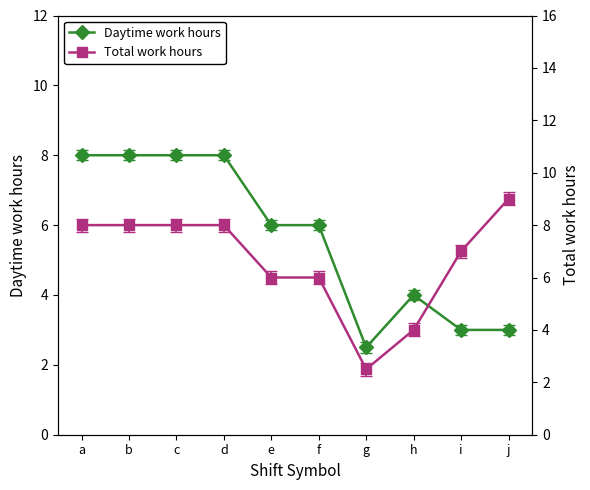

At which category does the chart reach its minimum across all series?

g